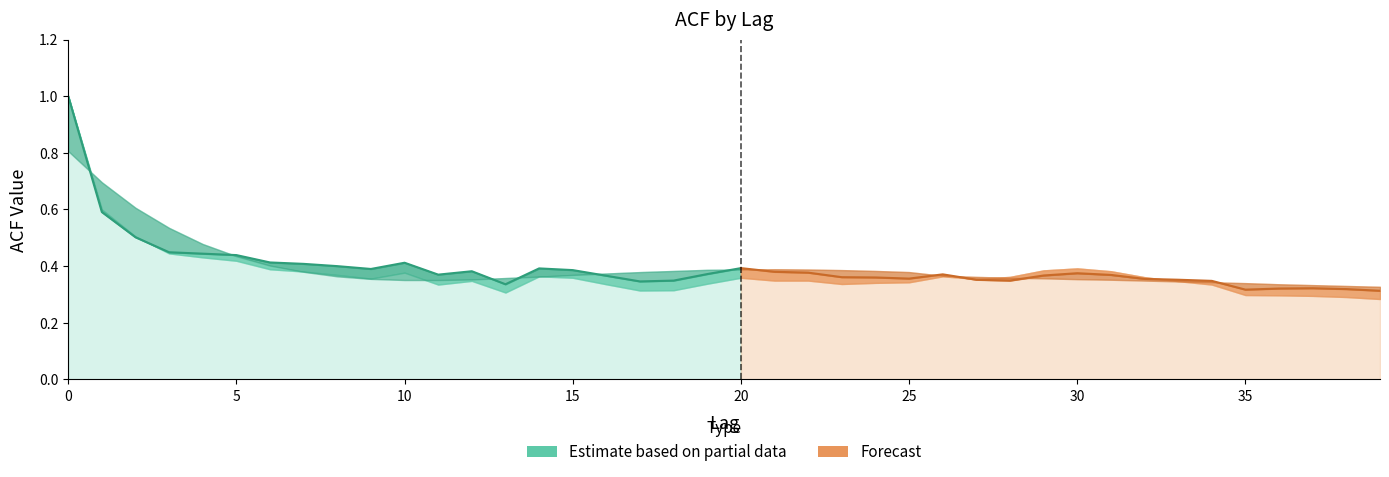

What is the maximum value for acf_li?

1.0